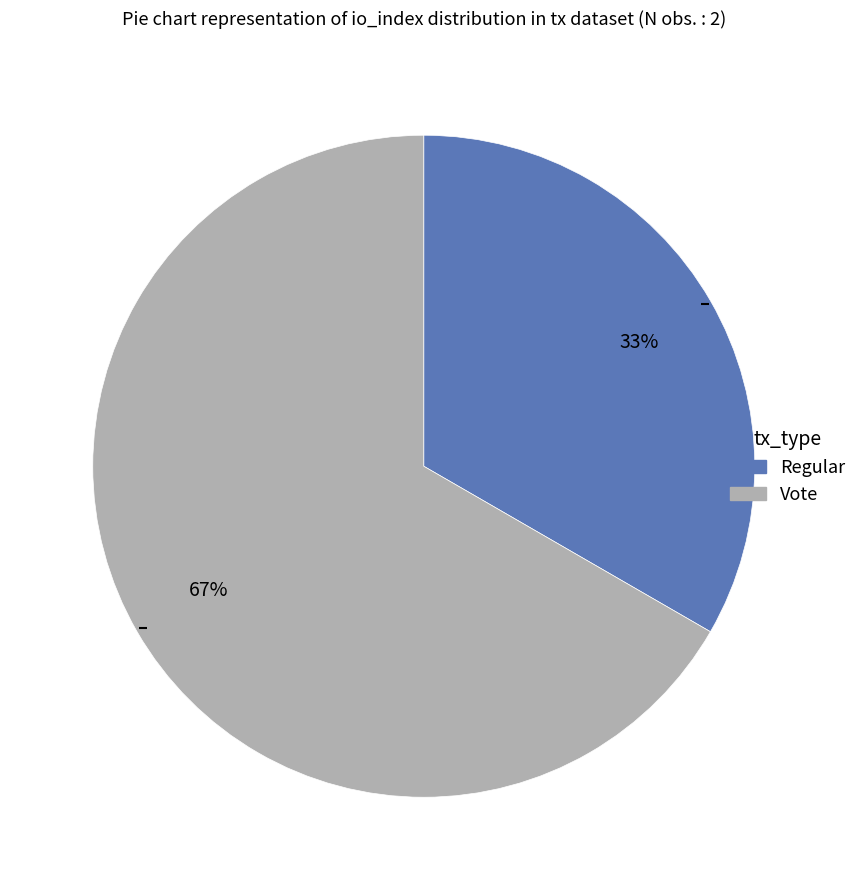

Which slice is the smallest?

Regular